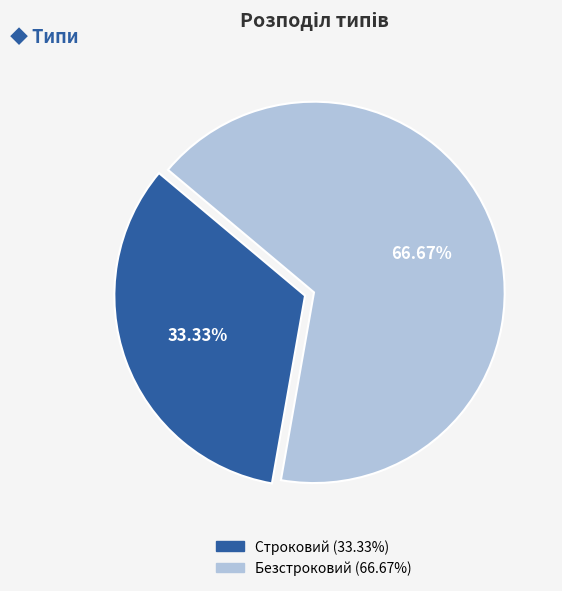

Rank the categories by value from highest to lowest.

Безстроковий, Строковий